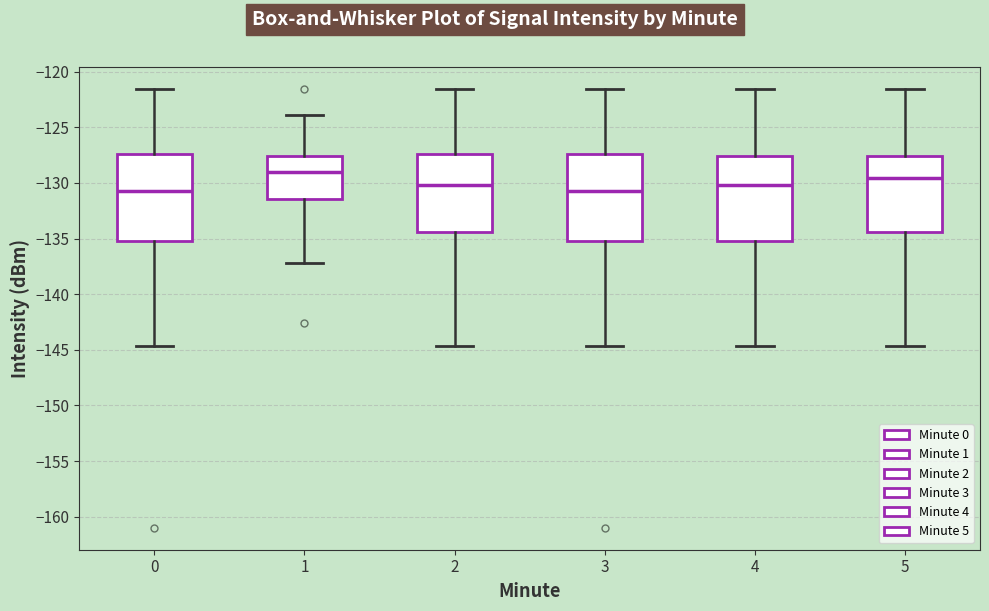

Where is the lower edge of the box at x = 4 on the y-axis? The values are not printed on the chart, so give them approximately, as read against the axis.

-135.0